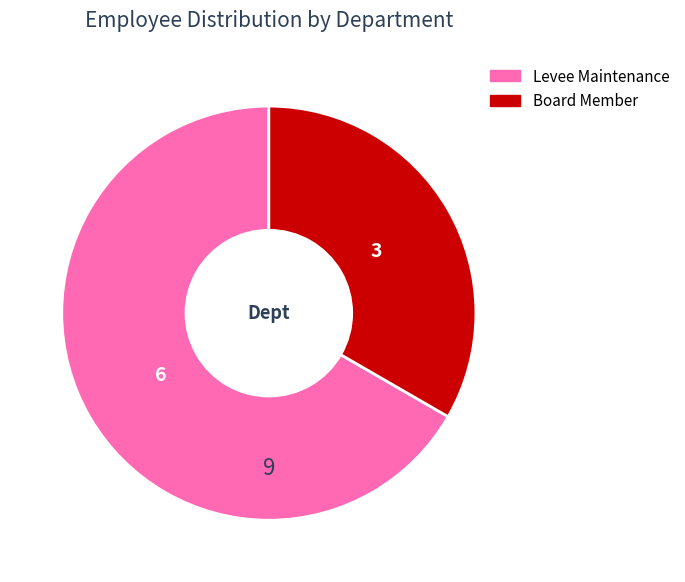

Rank the categories by value from lowest to highest.

Board Member, Levee Maintenance